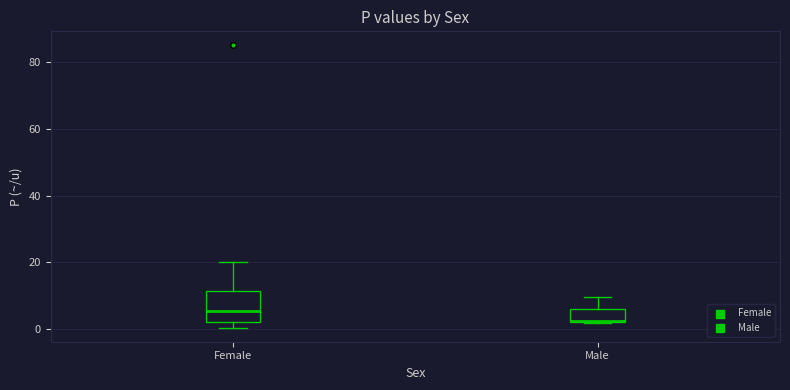

Which box's median line is the highest?

Female